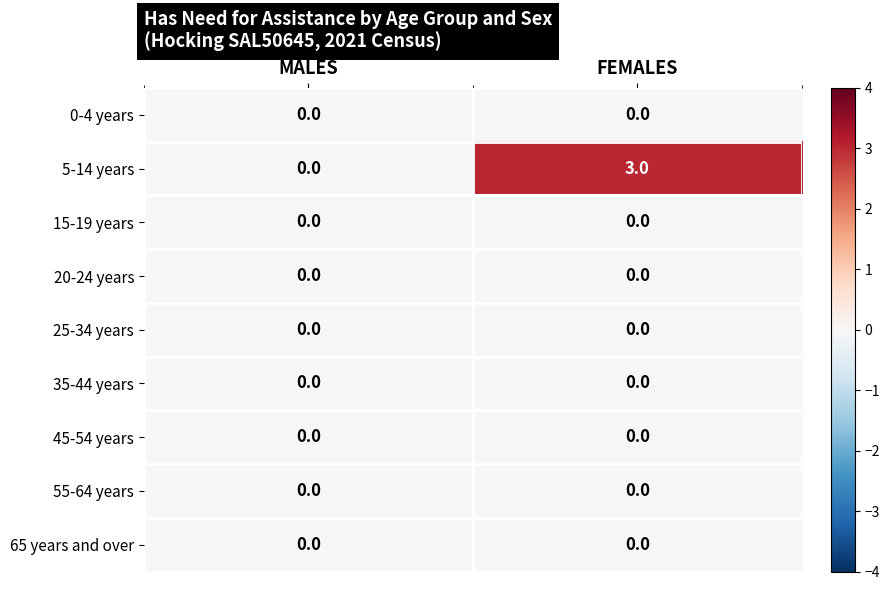

At which category is the sum across all series the highest?

FEMALES